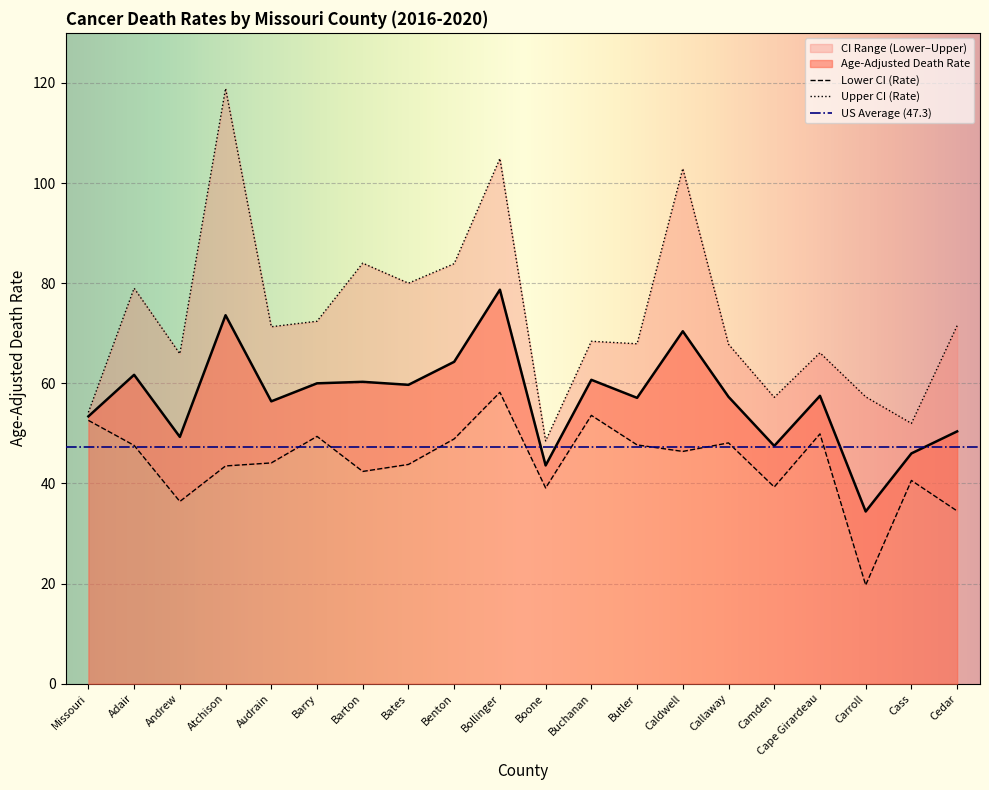

How many data points in Age-Adjusted Death Rate are above 57?

12